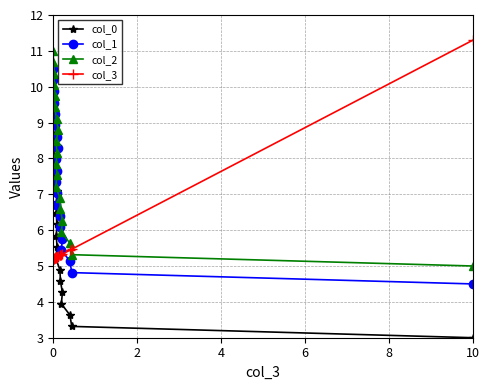

Does the chart display data point markers on the line(s)?

Yes